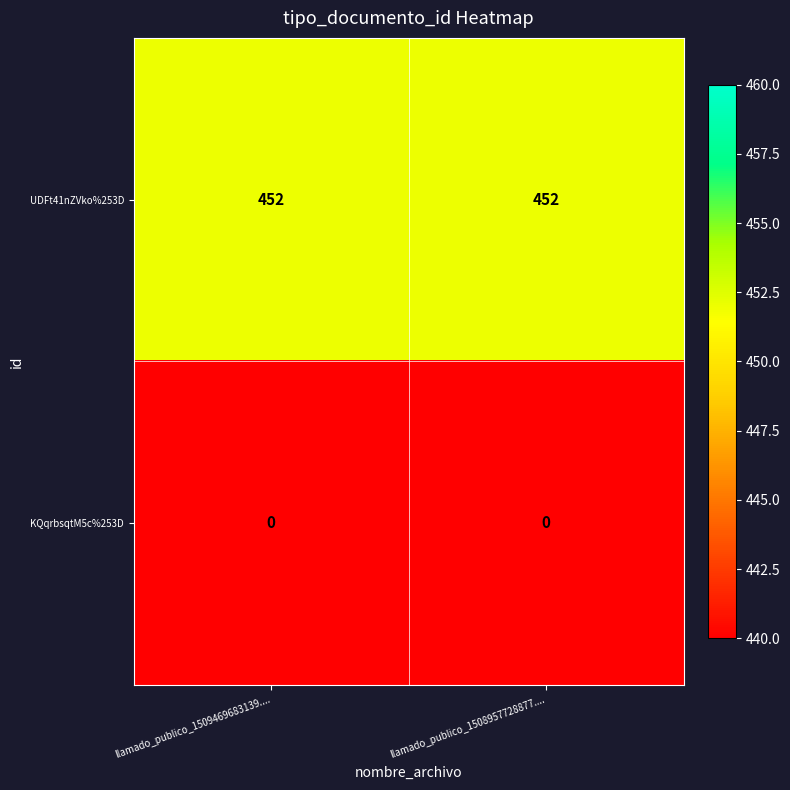

What is the lowest value of the UDFt41nZVko%253D series?

452